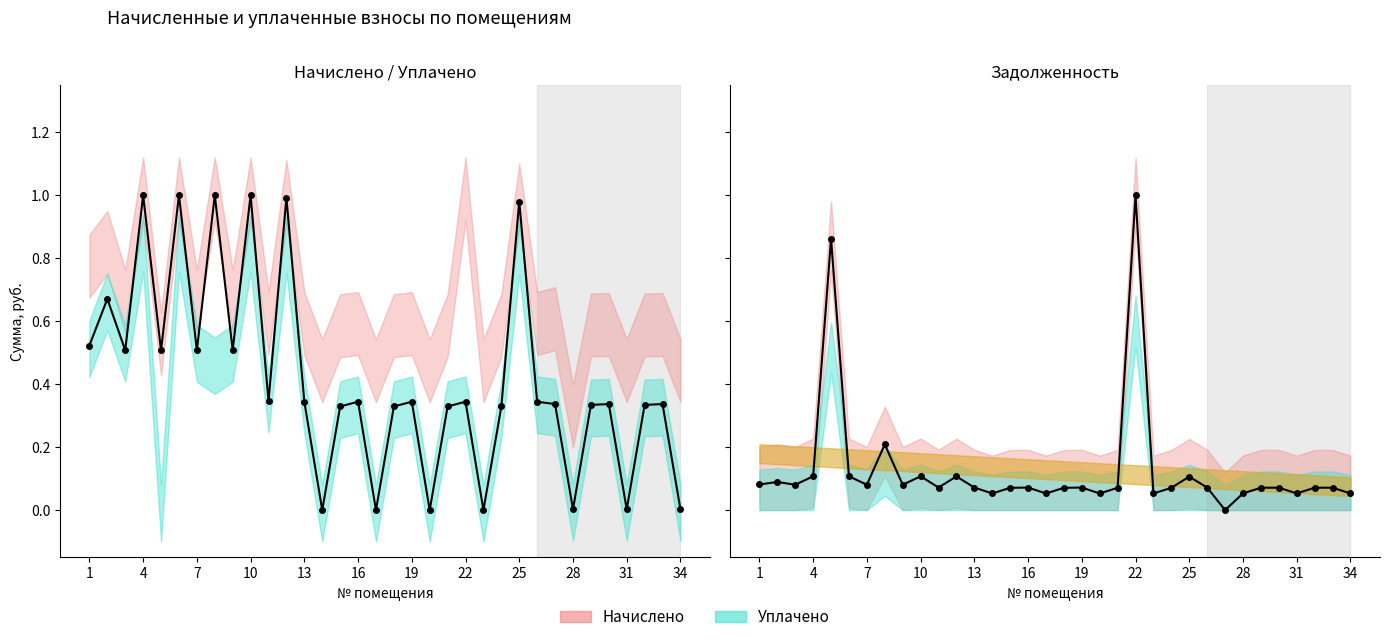

Between which two adjacent categories do Задолженность and Начислено first intersect?

10 and 13